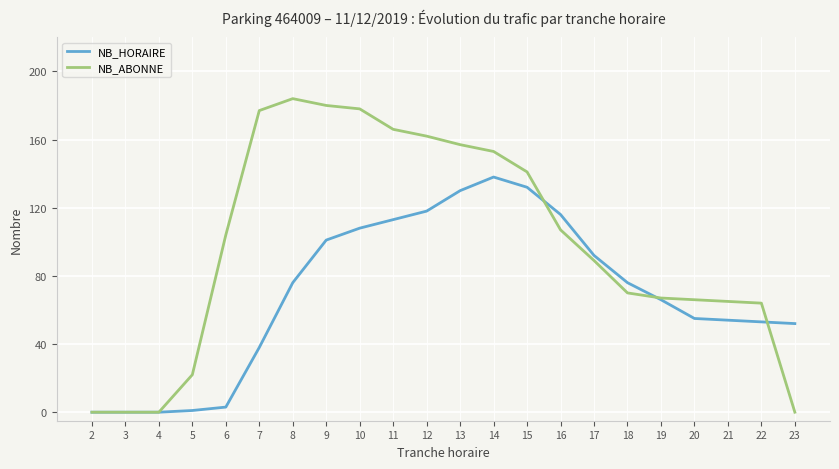

Between 15 and 23, which series saw the biggest shift?

NB_ABONNE